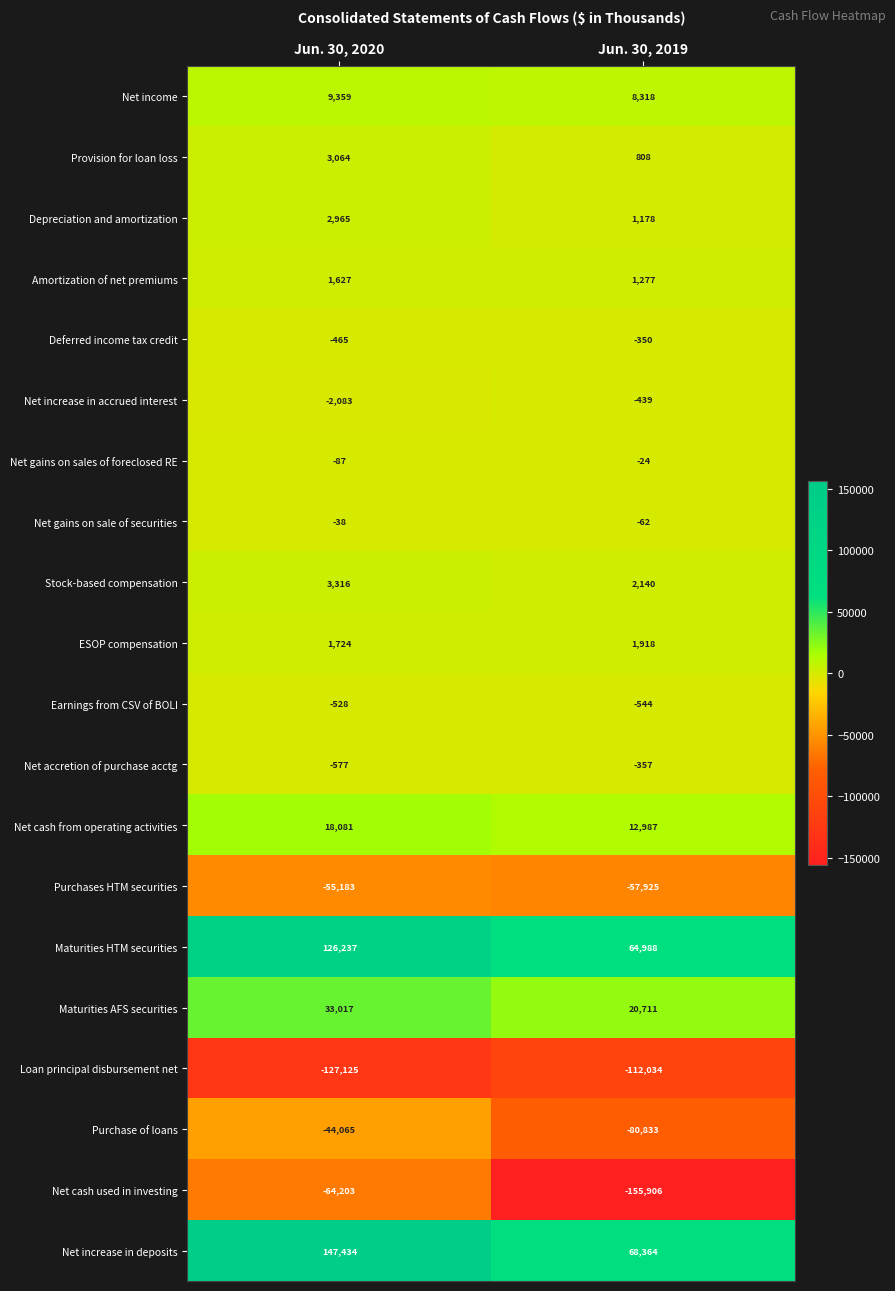

Which category has the lowest value in the Net cash from operating activities series?

Jun. 30, 2019